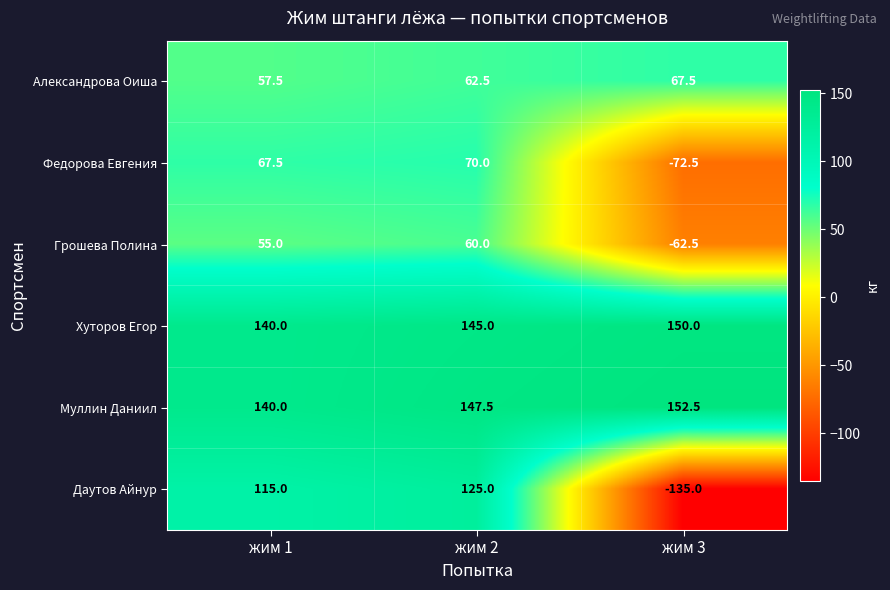

What is the spread (max minus min) of values at жим 3?

287.5